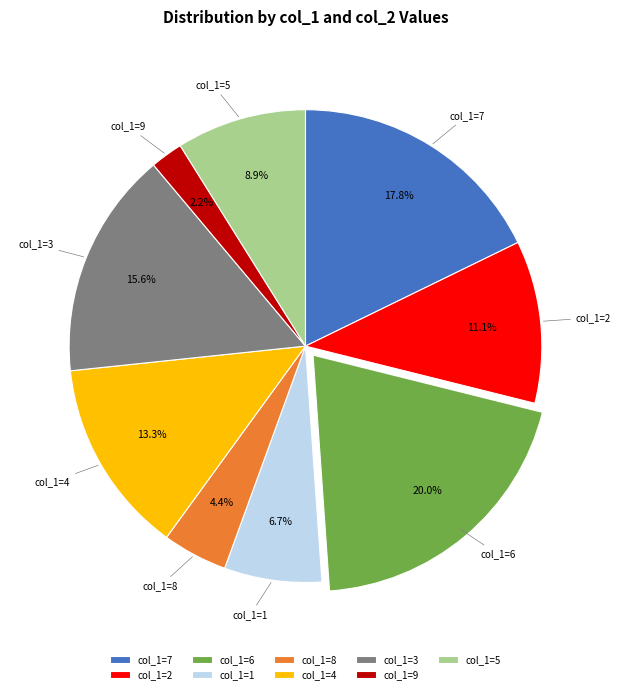

Approximately how many times larger is the value at col_1=1 compared to col_1=3?

0.4